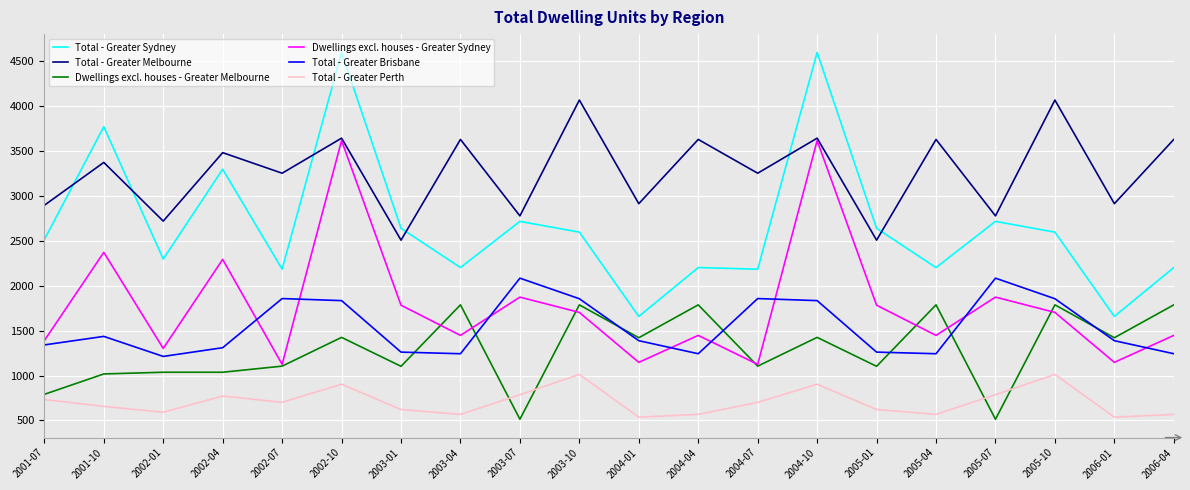

Which series has the largest total across all categories?

Total - Greater Melbourne